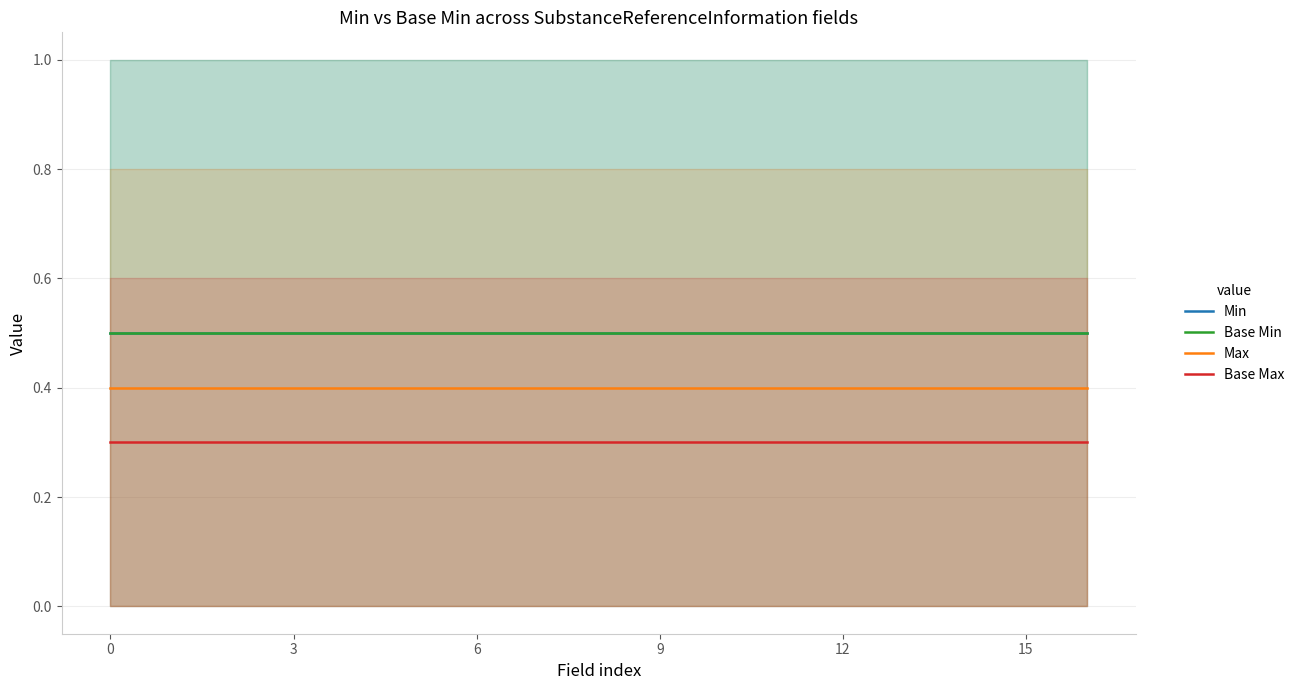

Rank the series at 11 from highest to lowest value.

Min, Base Min, Max, Base Max